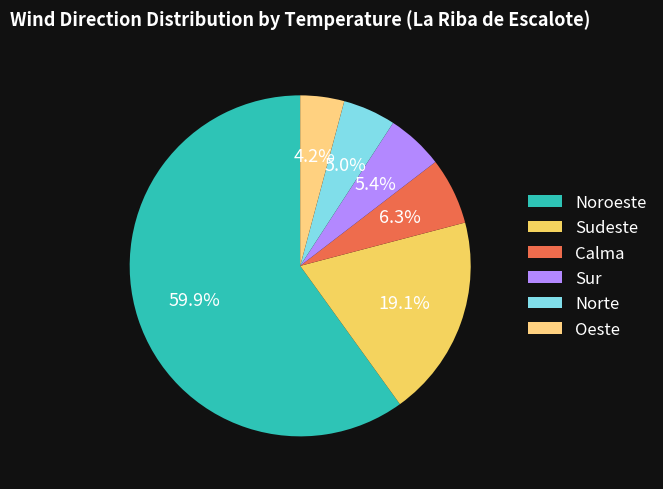

True or false: Oeste accounts for 4% of the total.

True